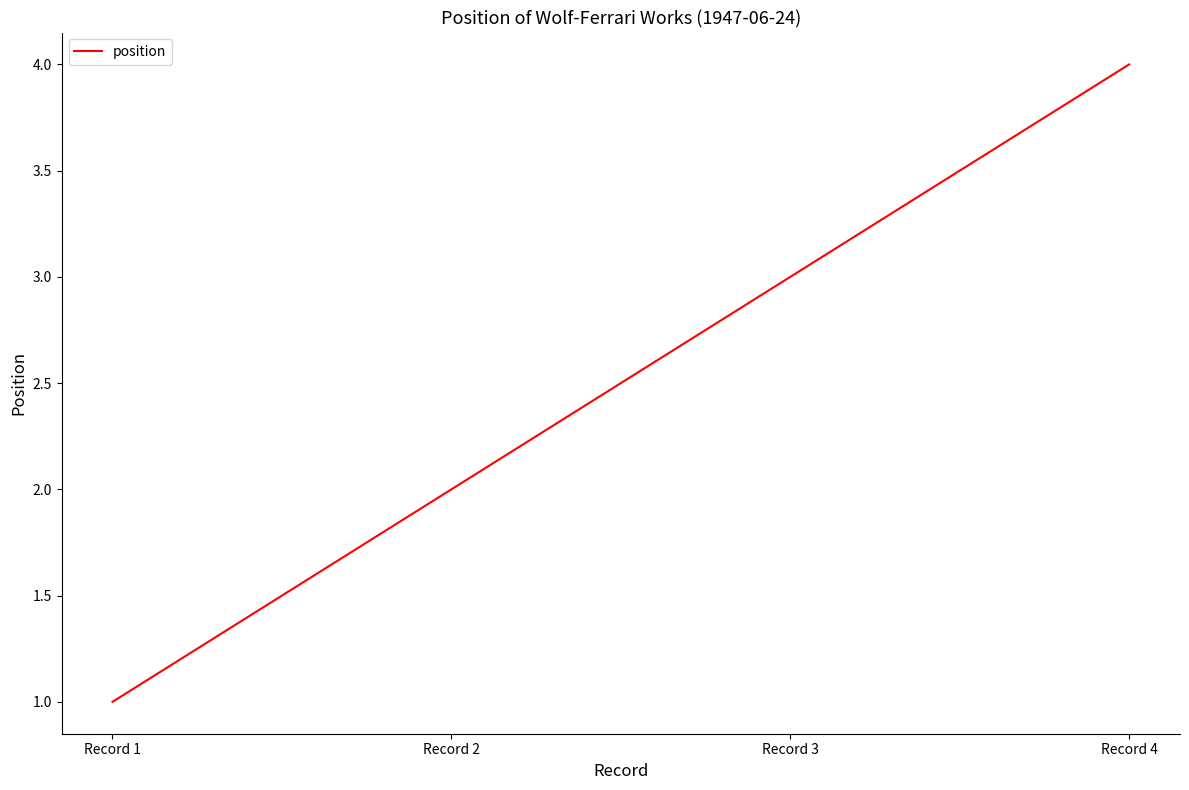

Where is the data nearest to the value 2?

Record 2